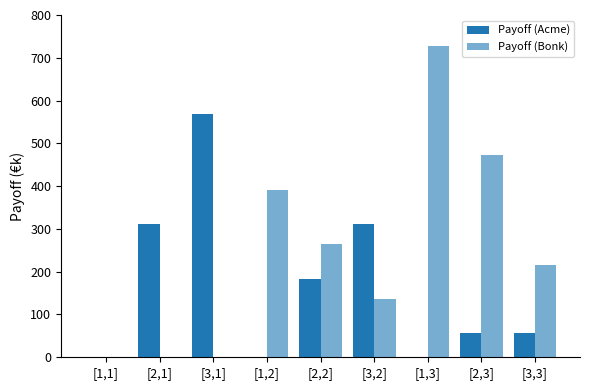

Are the bars grouped side by side (vs. stacked)?

Yes